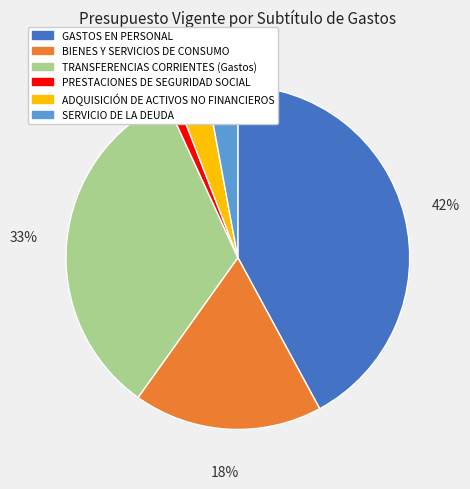

Combined, do BIENES Y SERVICIOS DE CONSUMO and PRESTACIONES DE SEGURIDAD SOCIAL account for over 50%?

No